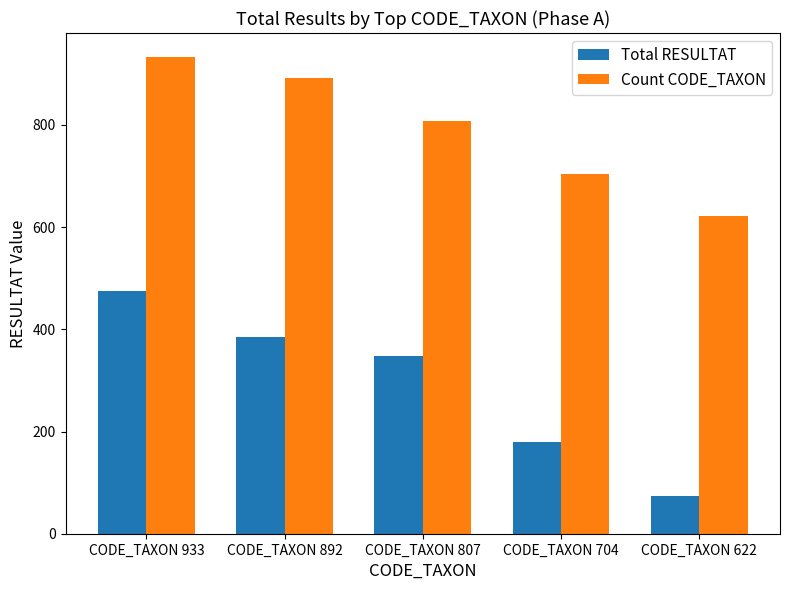

True or false: Count CODE_TAXON has a value of 704 at CODE_TAXON 704.

True